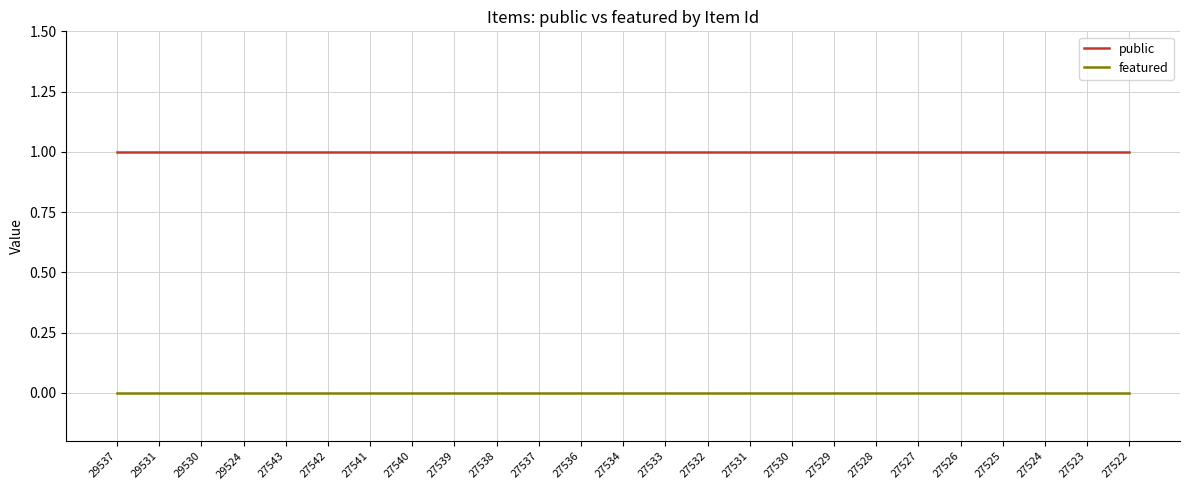

Is the value of featured at 27543 greater than the value of public at 27526?

No